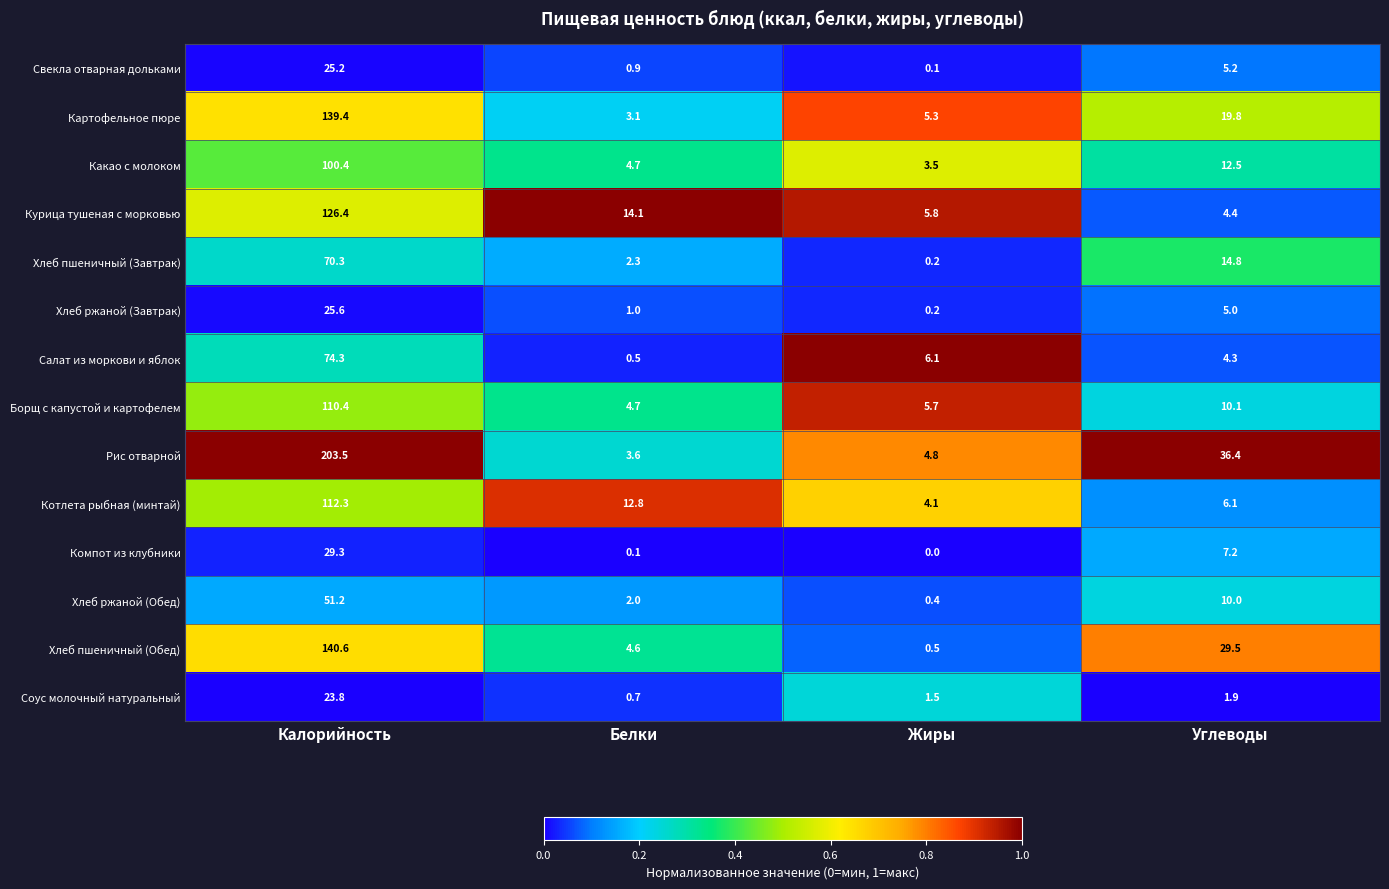

Which series has the widest spread of values?

Рис отварной